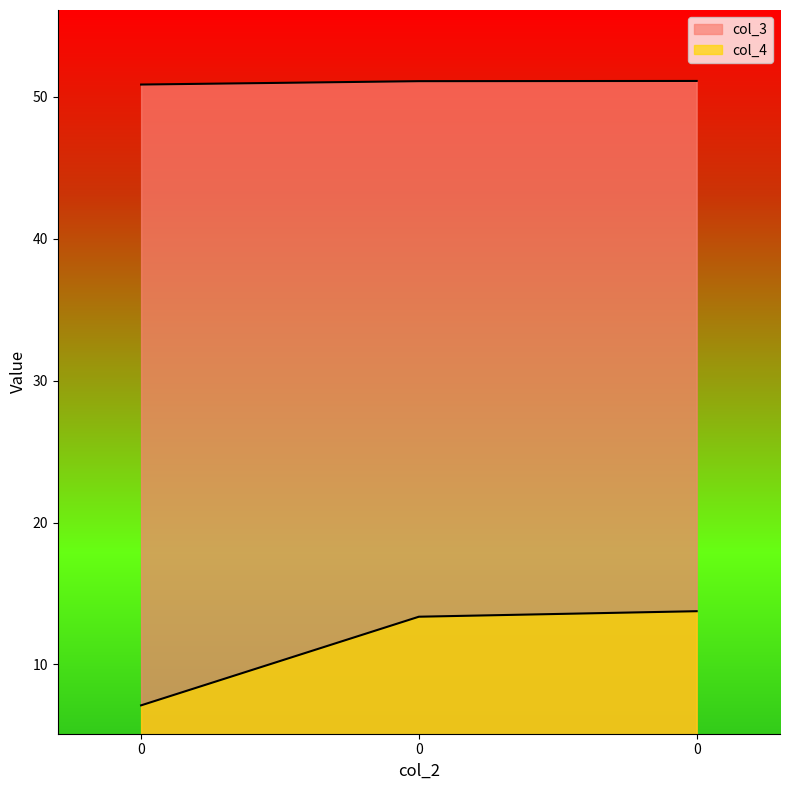

Which series has the largest total across all categories?

col_3